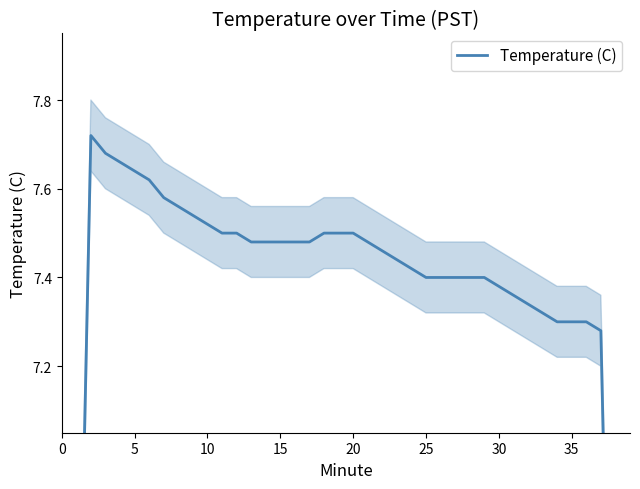

What is the label of the 23rd point from the left?

22